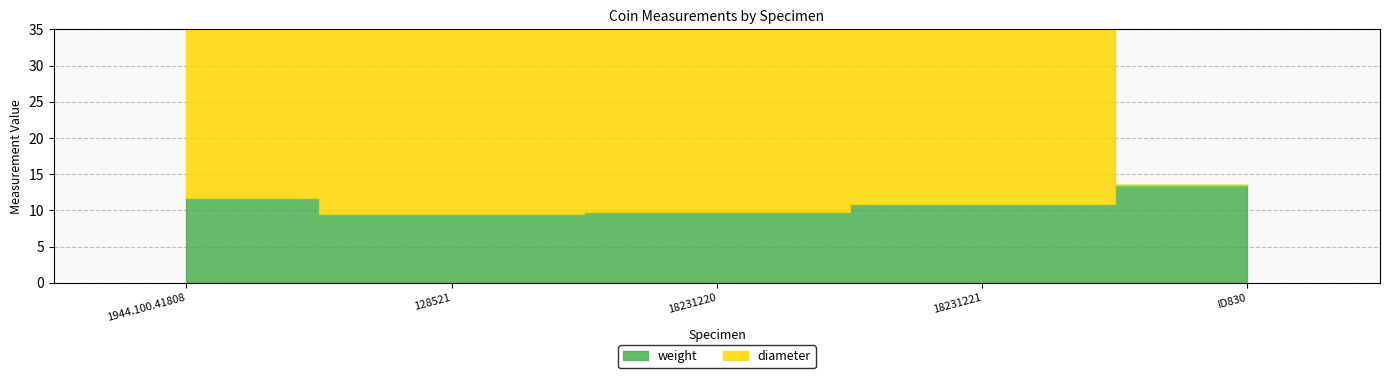

After their last crossing, which series has the higher values: weight or diameter?

weight